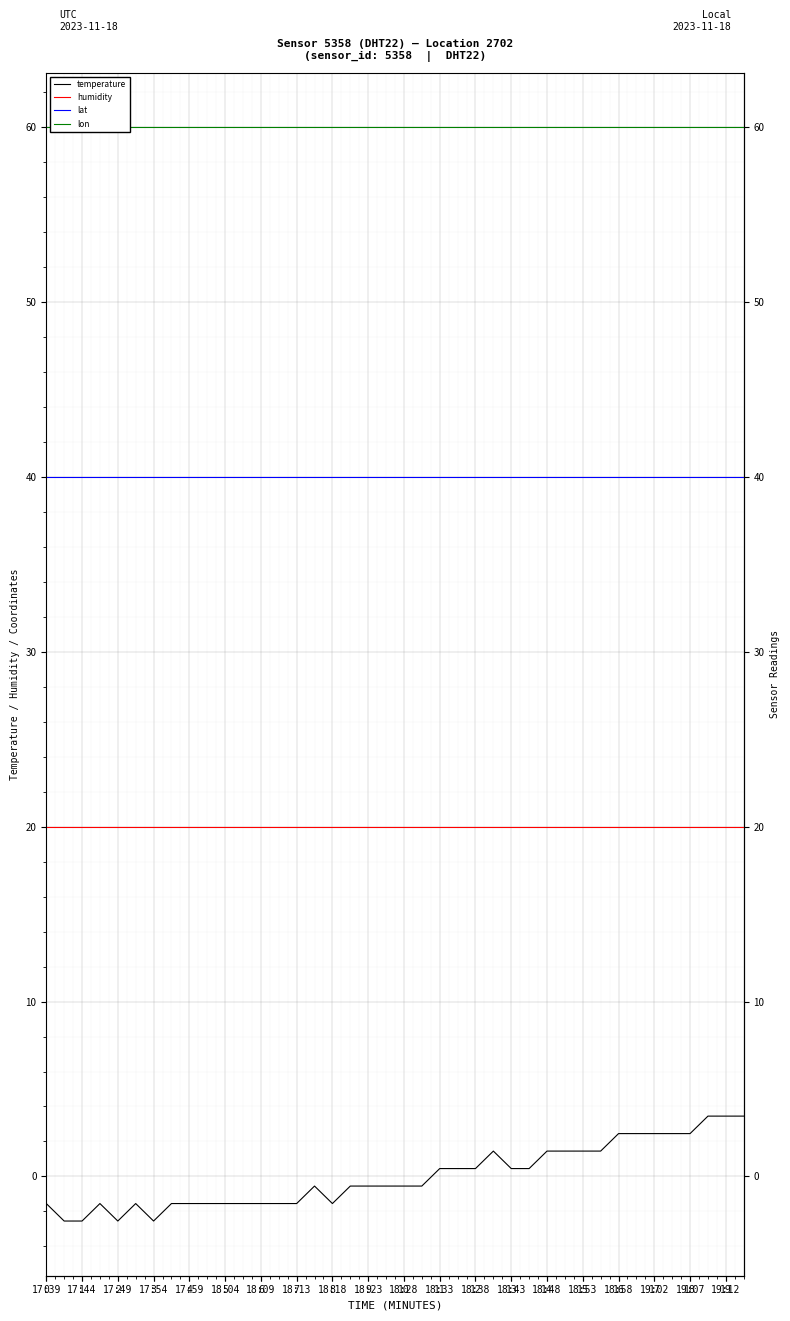

What is the average value of the lat series?

40.0